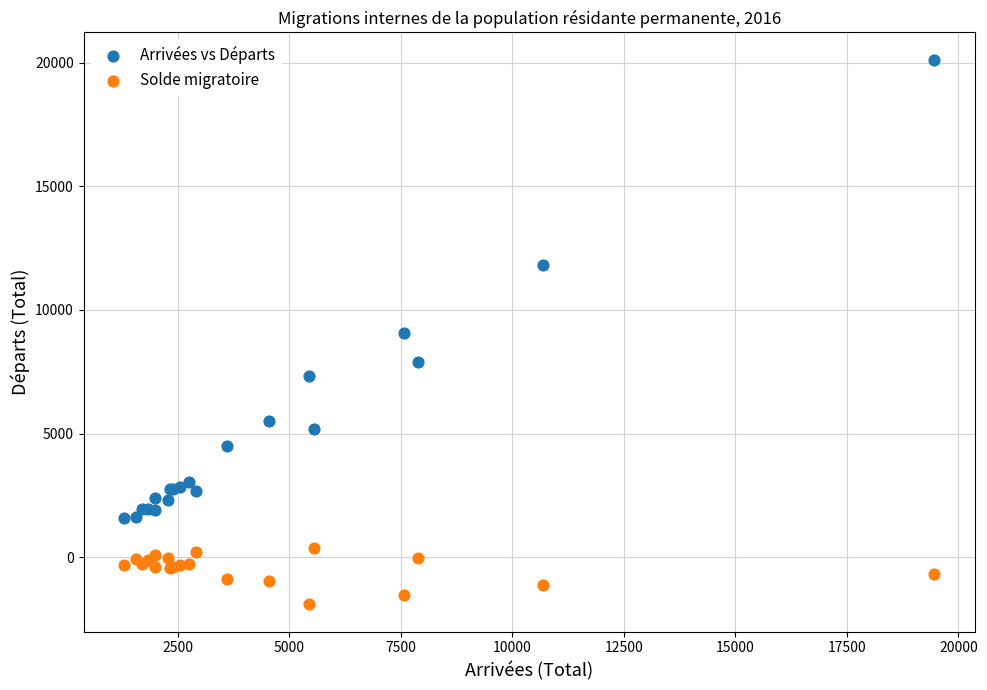

In the Arrivées vs Départs series, what Y value is closest to 10858?

11801